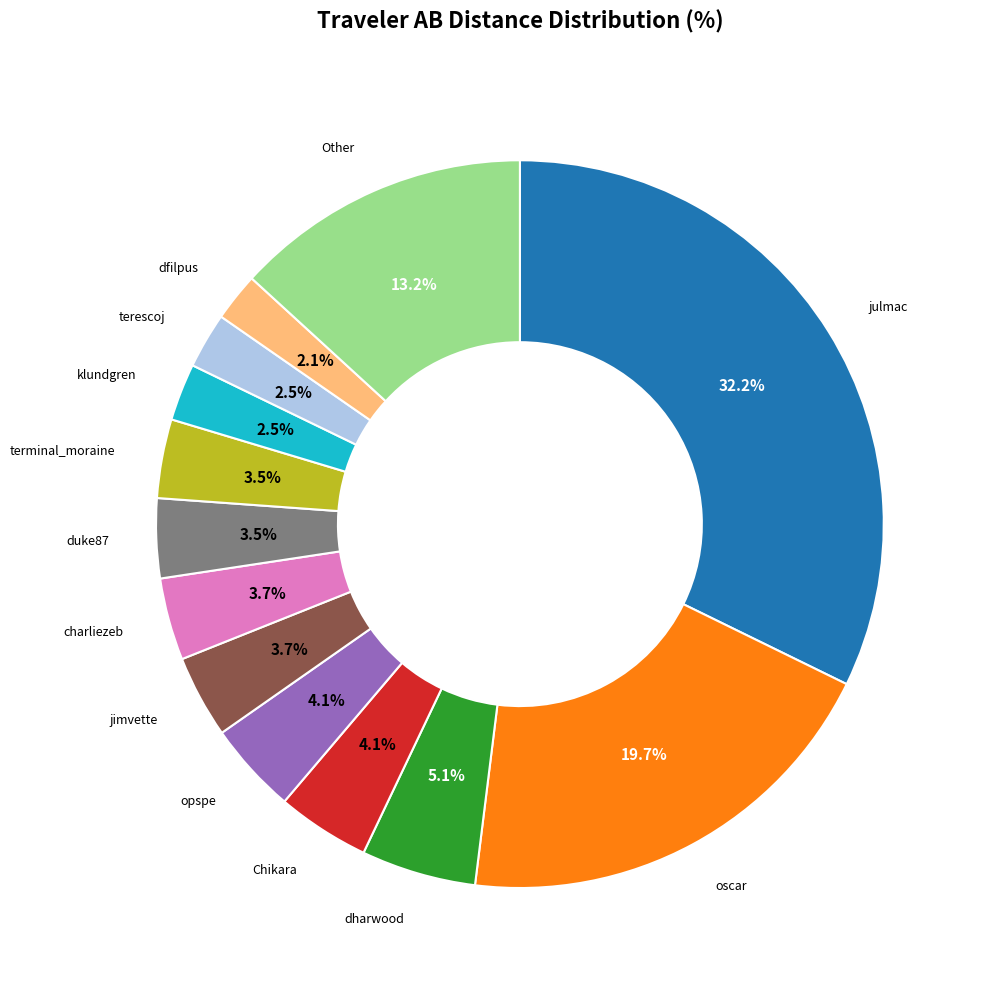

Is there a majority slice in this chart?

No